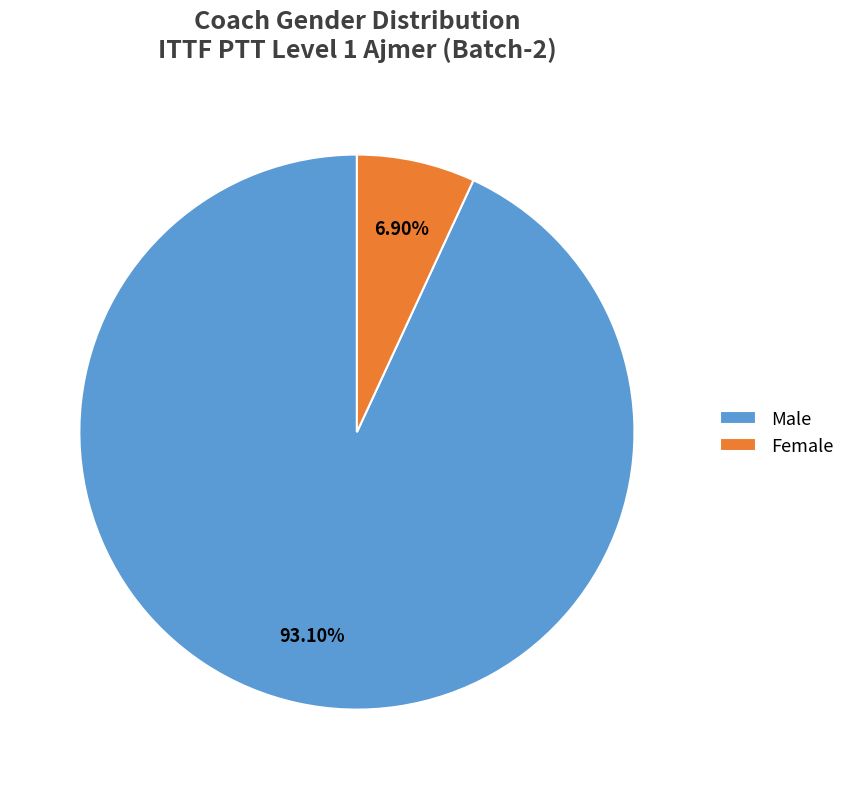

To the nearest percent, what portion does Female represent?

7%